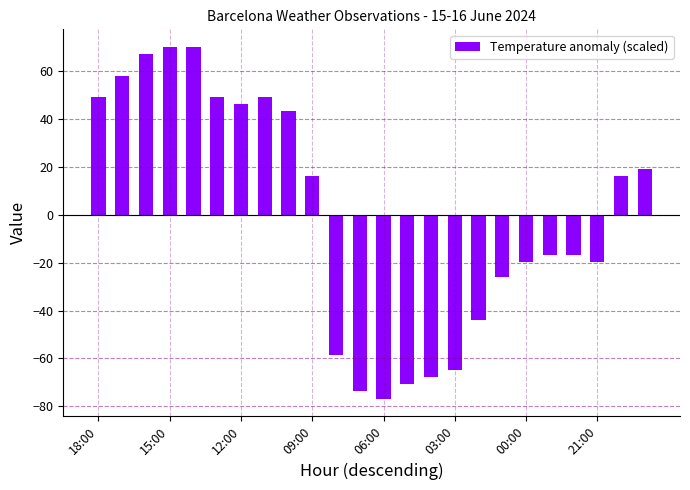

What is the difference between the second highest and second lowest values?

144.0